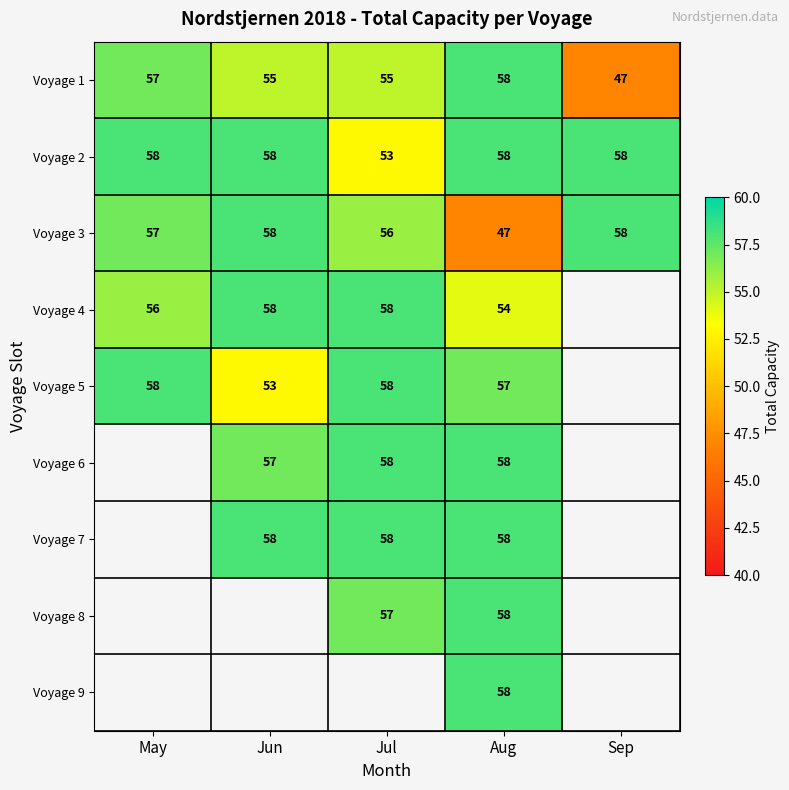

The value of Voyage 5 at Jun is 92.3. True or false?

False